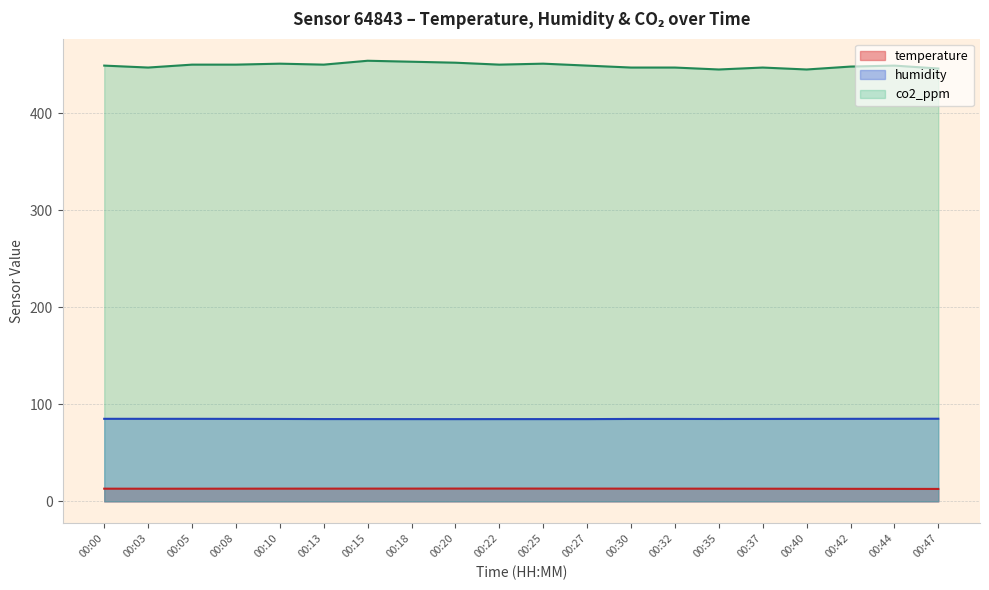

Where does the temperature series first go above 13?

00:00